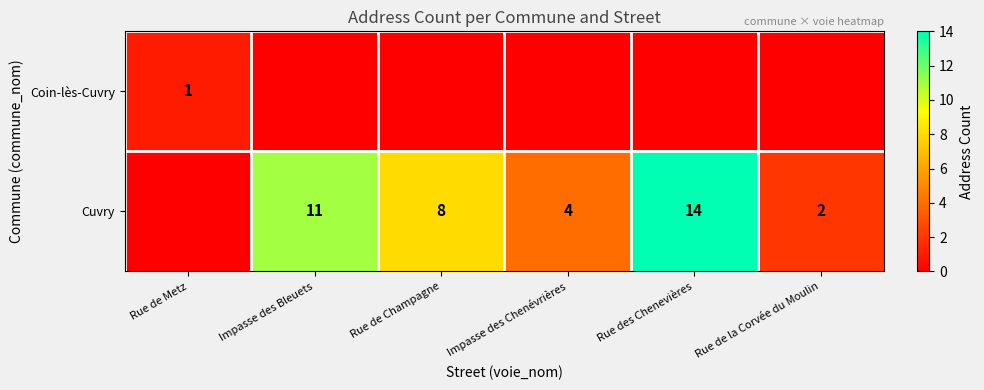

Which category has the lowest value across all series?

Impasse des Bleuets